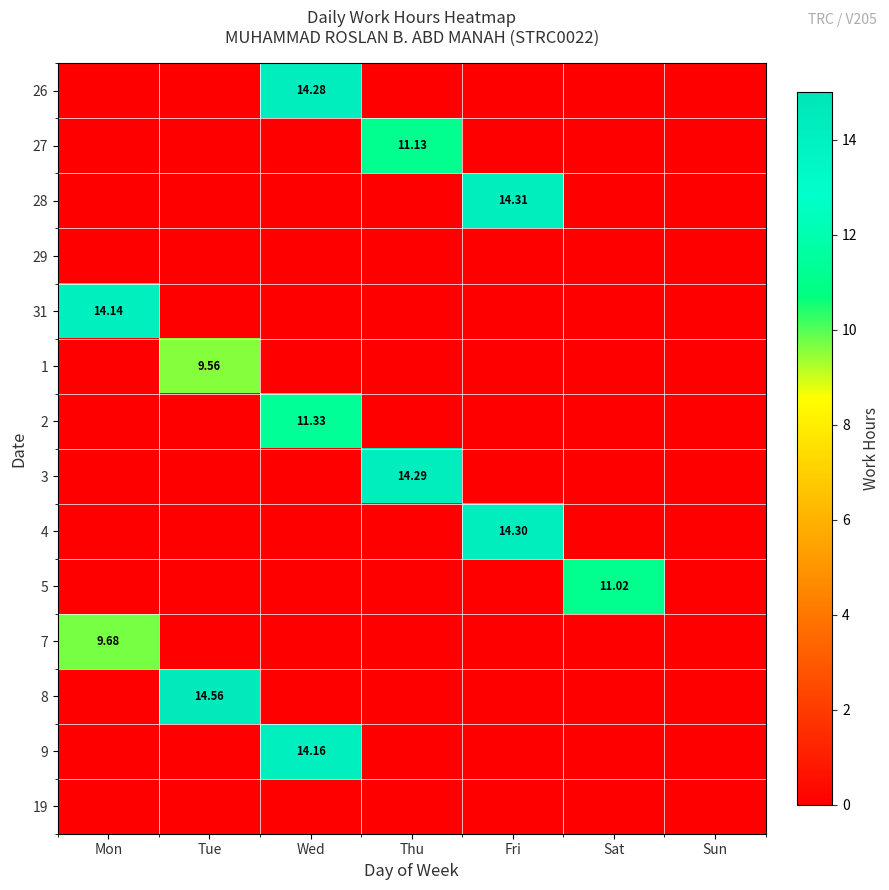

What is the total value across all series at Wed?

39.8